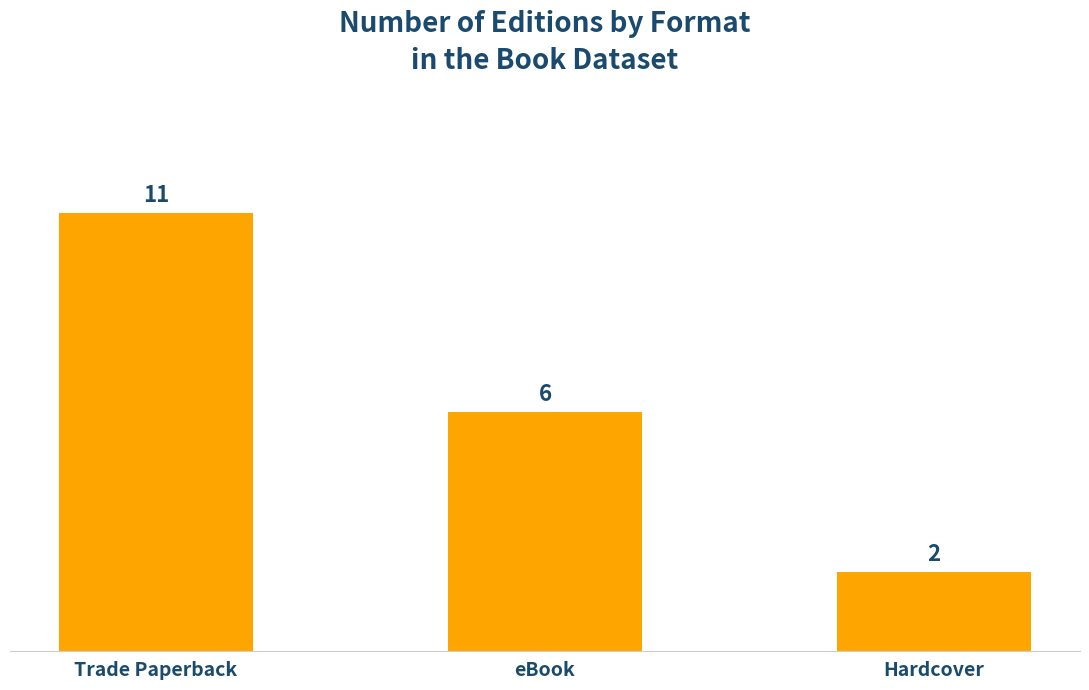

How many data points are less than 6?

1